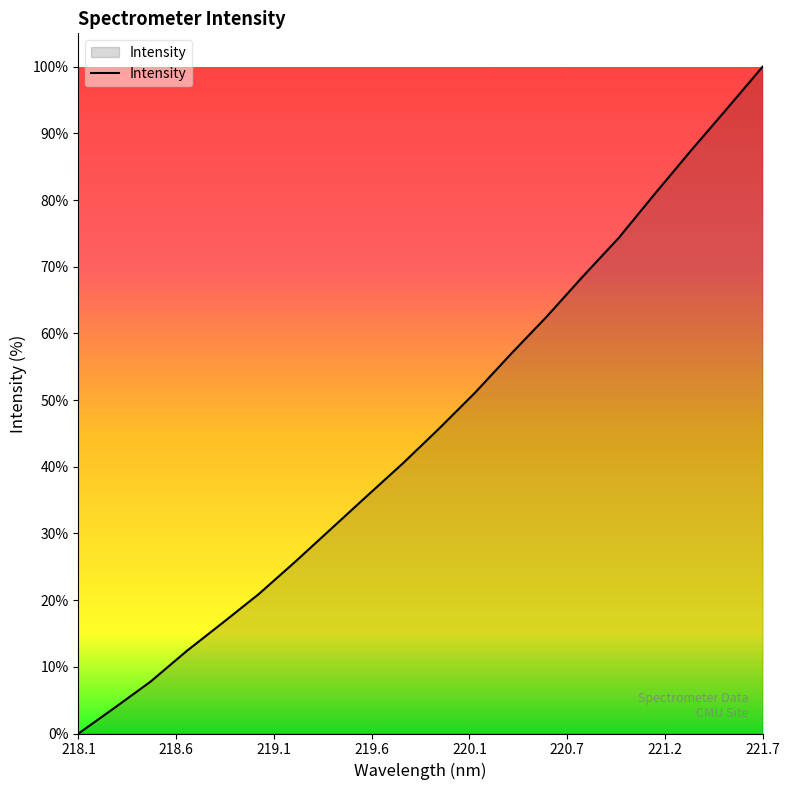

What is the greatest value displayed?

100.0